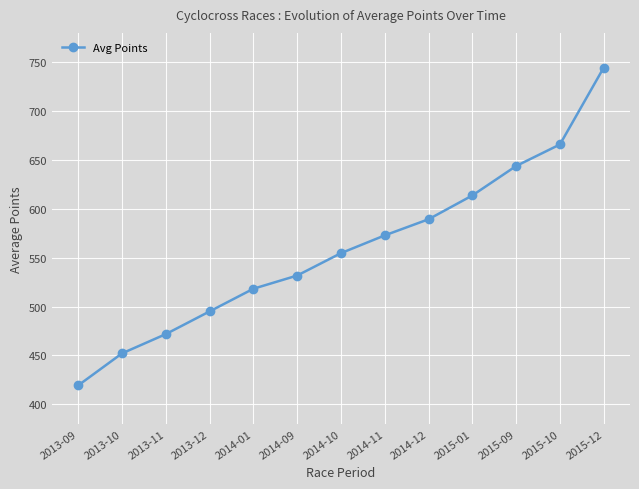

Does the chart have visible grid lines?

Yes